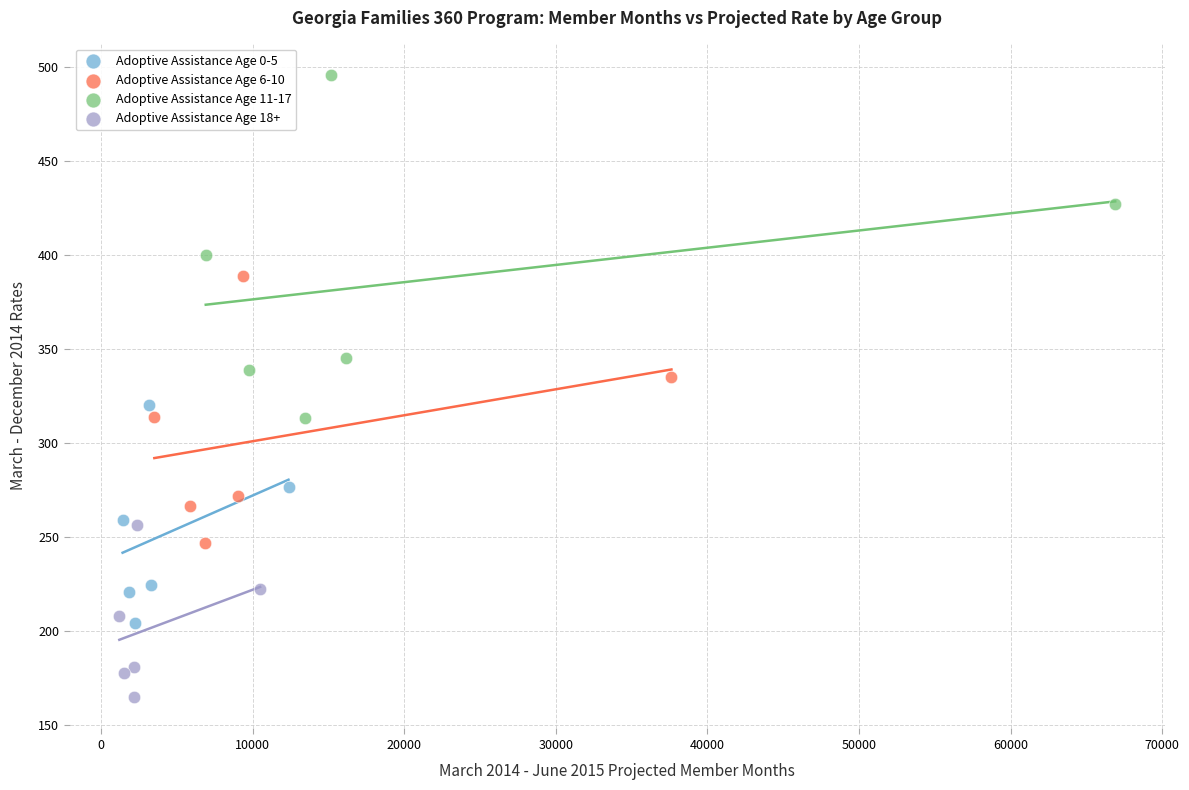

Which series contains the highest Y value?

Adoptive Assistance Age 11-17